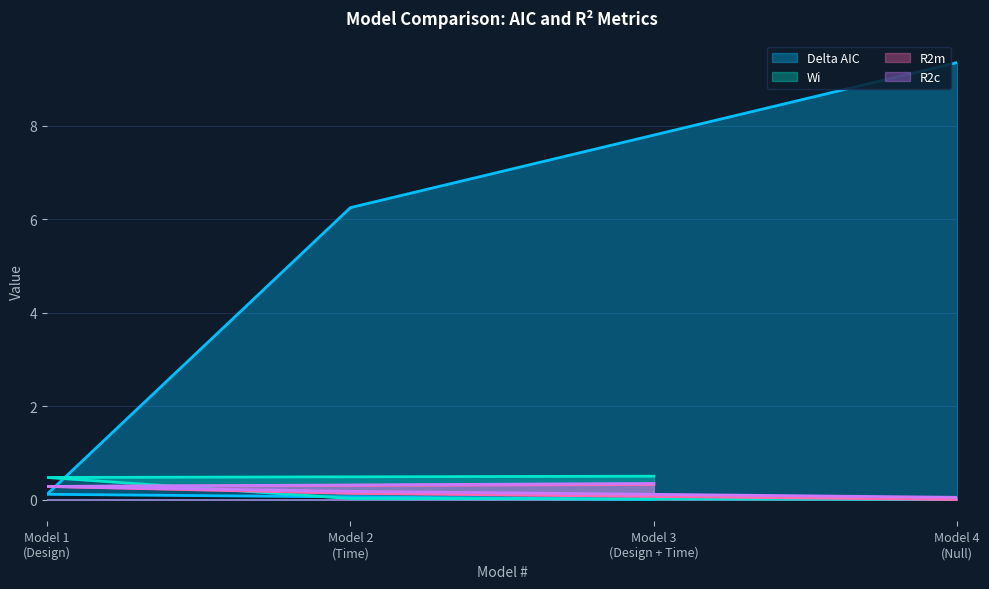

What is the maximum value shown in the chart?

9.4